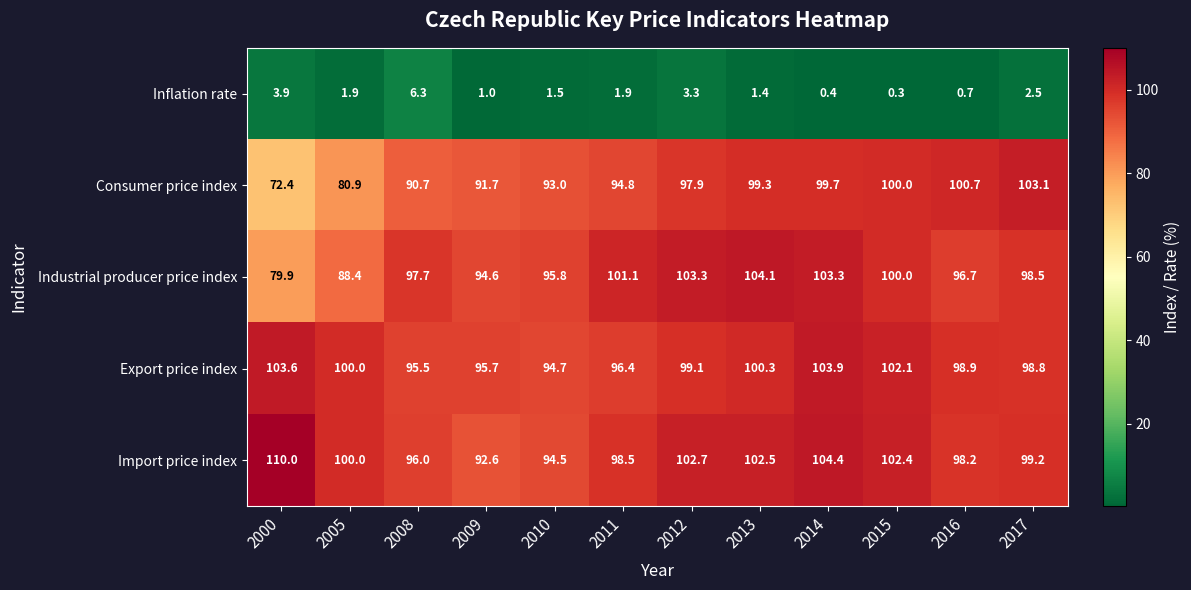

What is the total value across all series at 2017?

402.1